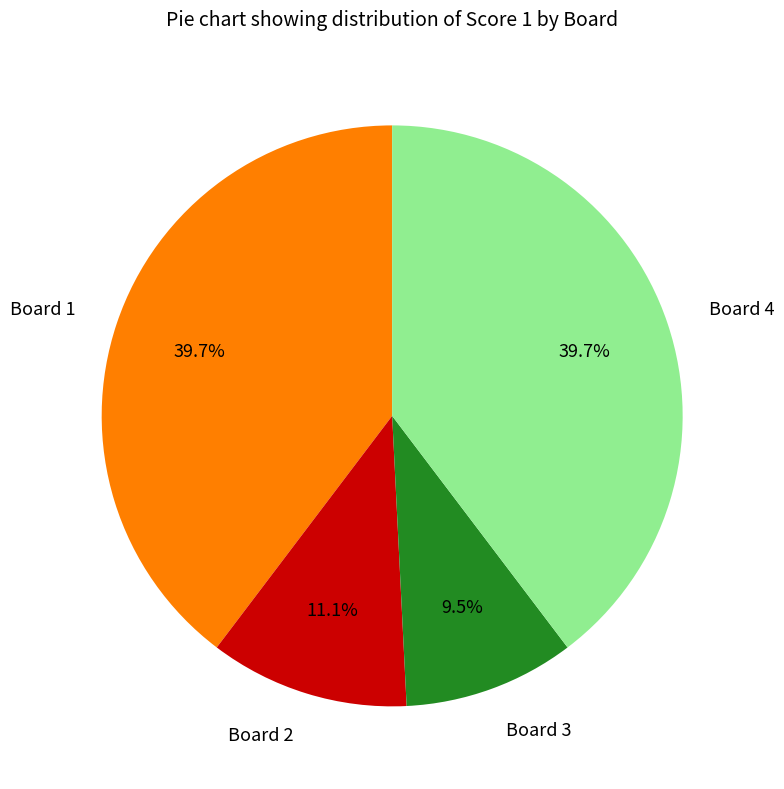

To the nearest percent, what percentage of the pie is Board 4?

40%